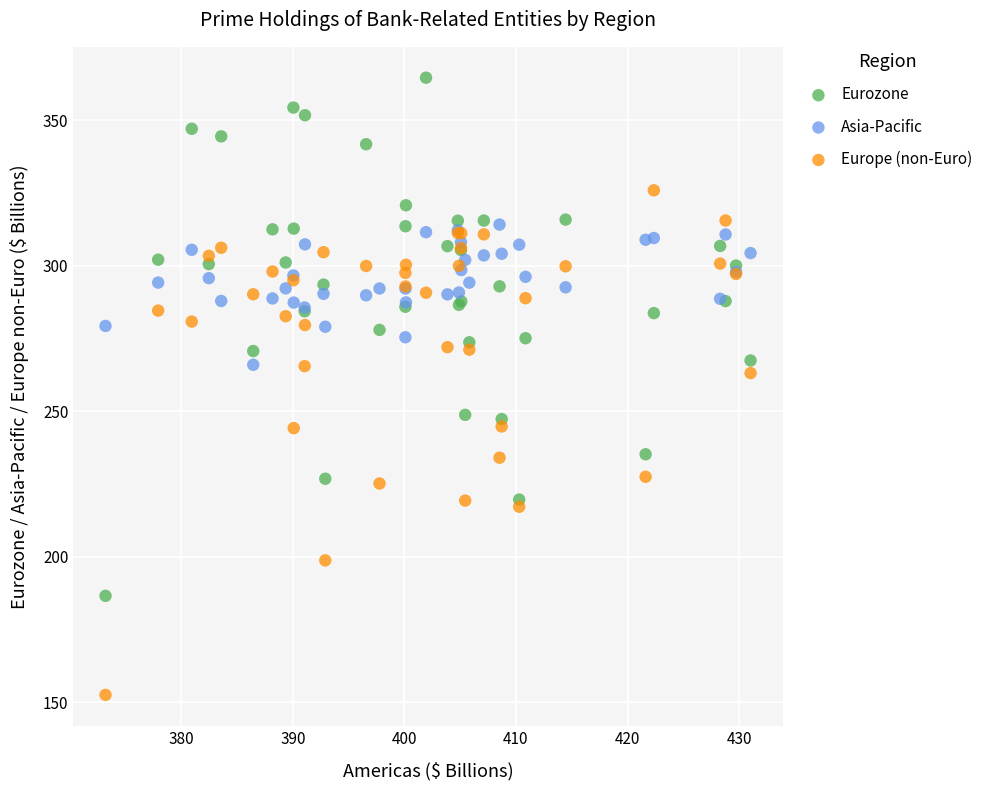

Which series contains the highest Y value?

Eurozone